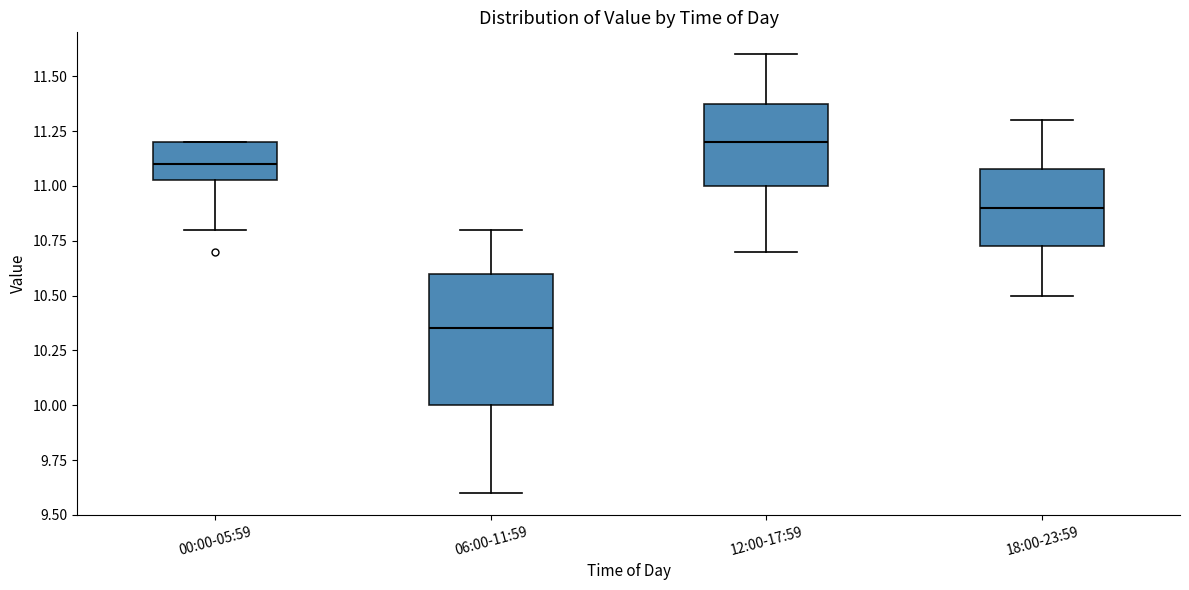

Which box is the tallest, from its lower edge to its upper edge?

06:00-11:59